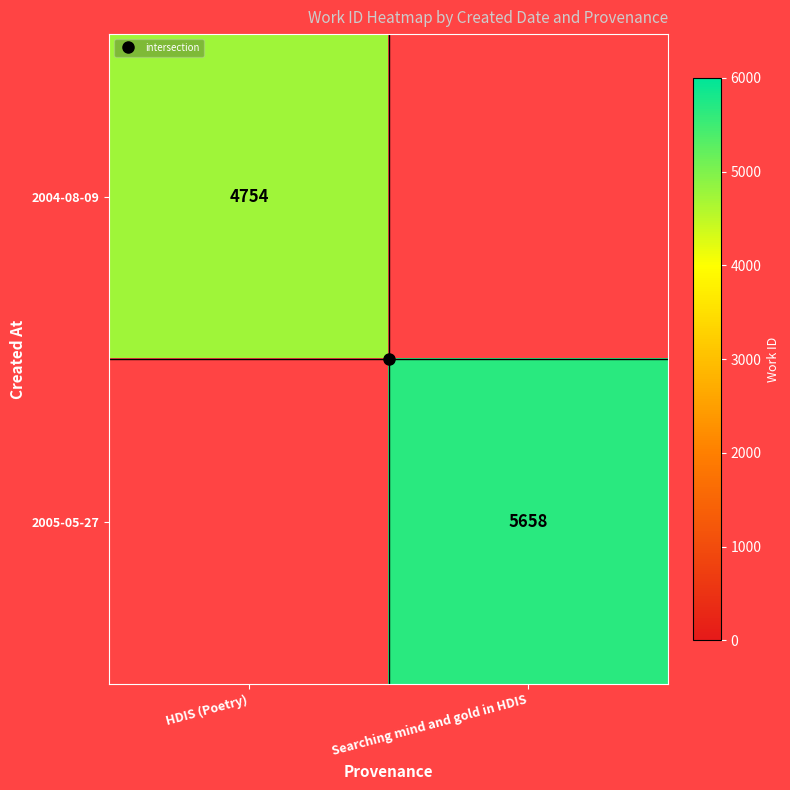

Which label corresponds to the largest value in the chart?

Searching mind and gold in HDIS